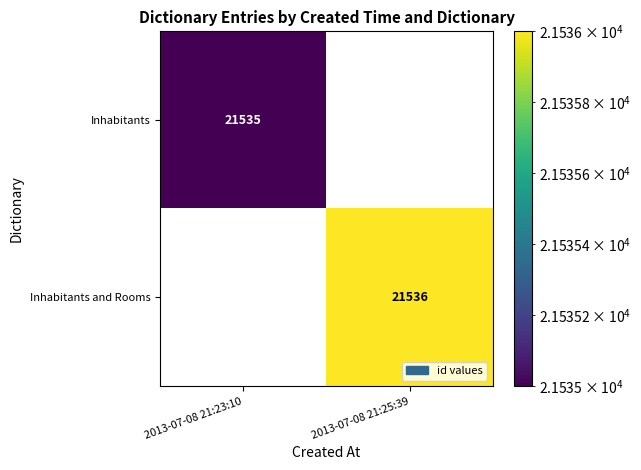

Is the value of Inhabitants at 2013-07-08 21:23:10 greater than the value of Inhabitants and Rooms at 2013-07-08 21:25:39?

No